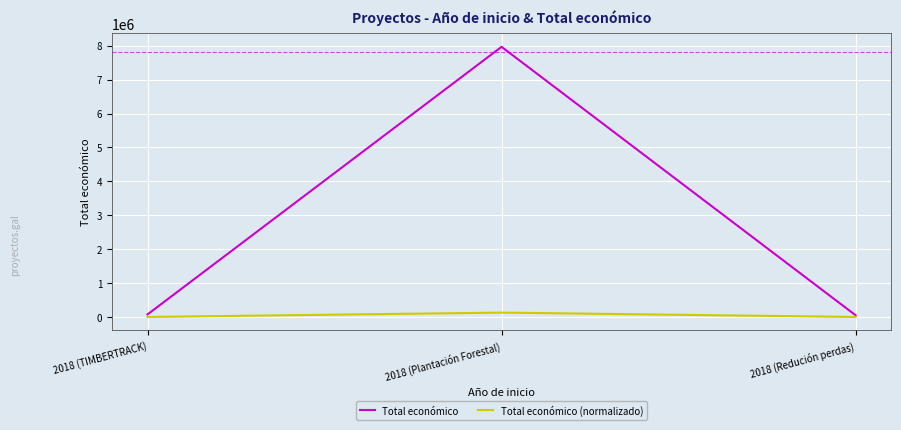

What is the difference between the second highest and minimum values in the Total económico (normalizado) series?

382.8